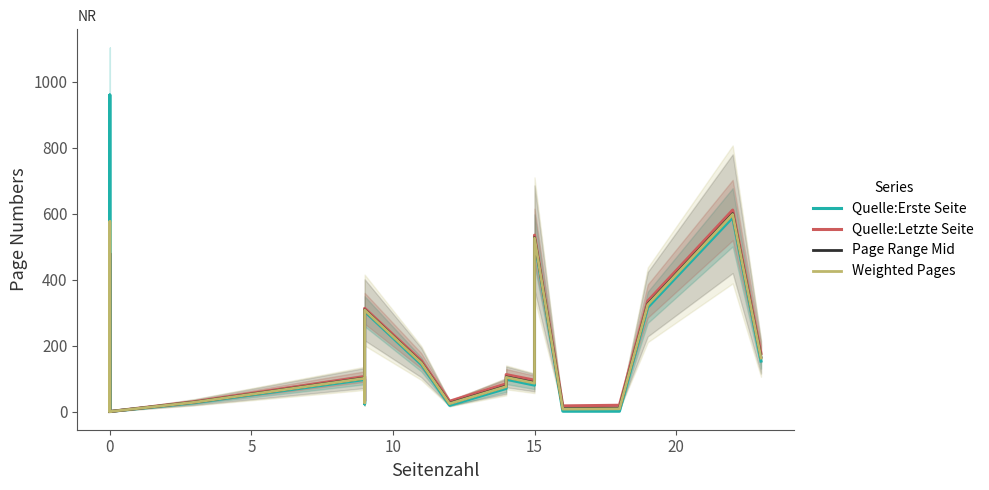

What is the difference between the second highest and minimum values in the Quelle:Letzte Seite series?

535.0